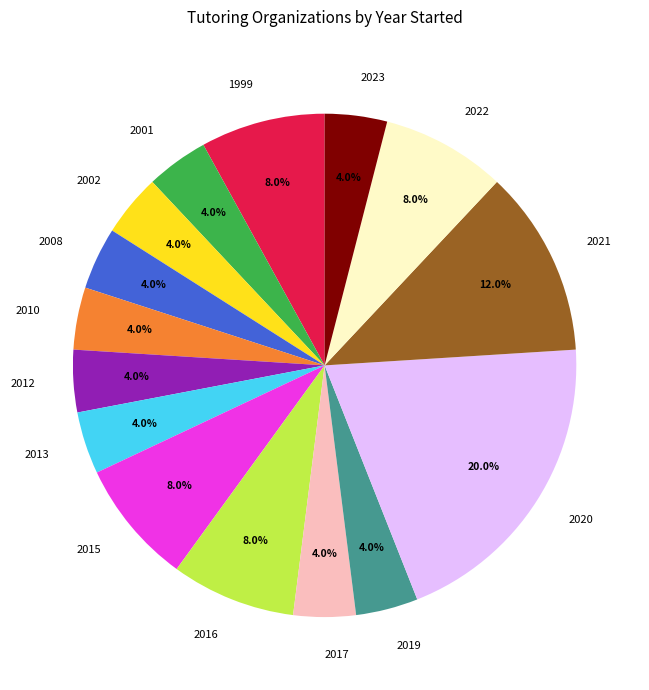

To the nearest percent, what is the average slice percentage?

7%